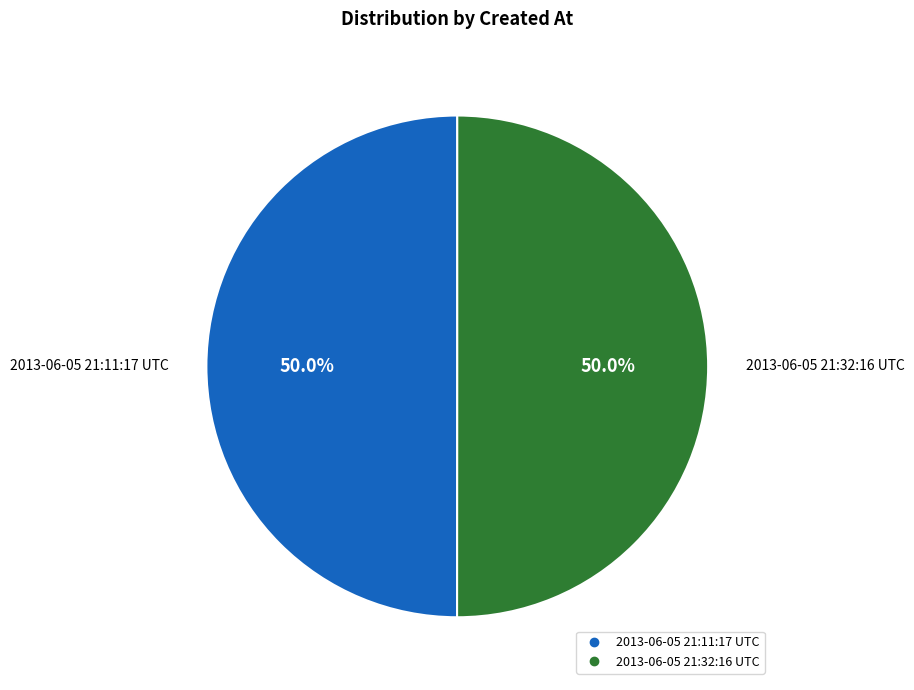

Do 2013-06-05 21:11:17 UTC and 2013-06-05 21:32:16 UTC together represent more than half of the pie?

Yes